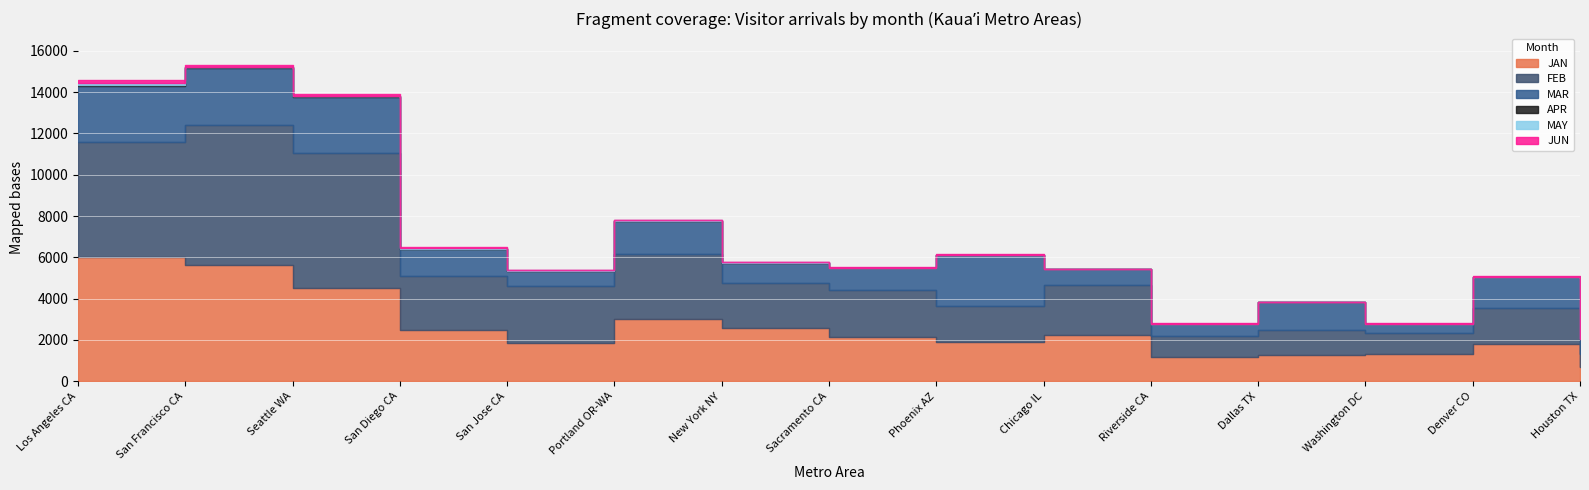

Where is the first local minimum for FEB?

San Diego CA